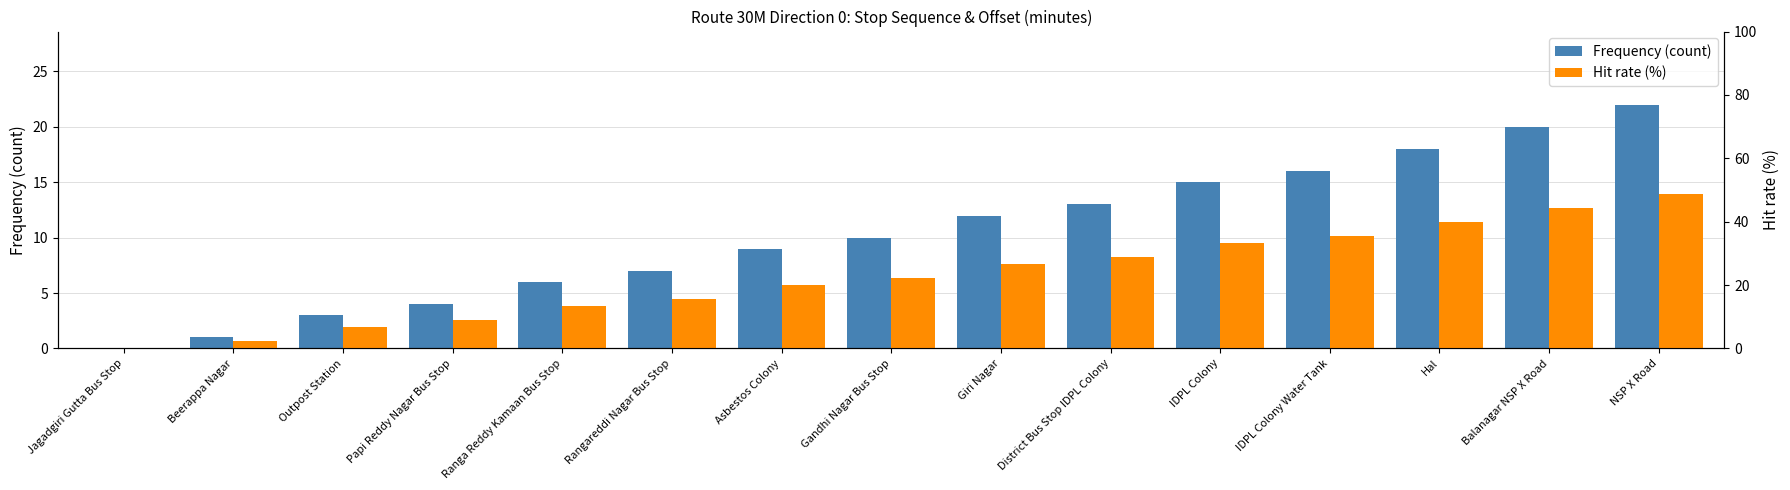

How many bars are there in each group?

2